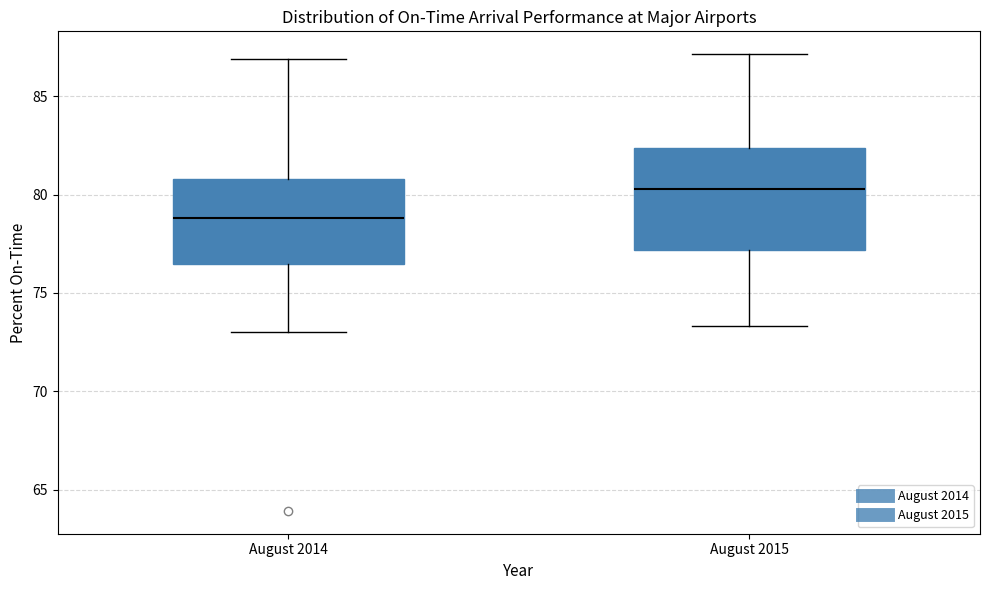

Where is the upper edge of the box for August 2014 on the y-axis? The values are not printed on the chart, so give them approximately, as read against the axis.

81.0